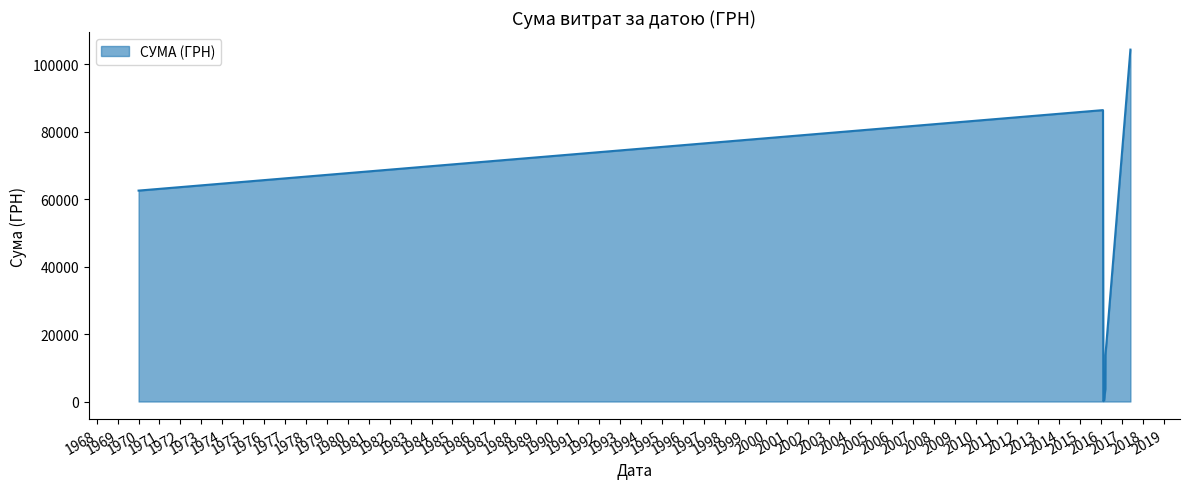

How many interior local valleys (lower than both neighbors) does the data have?

1